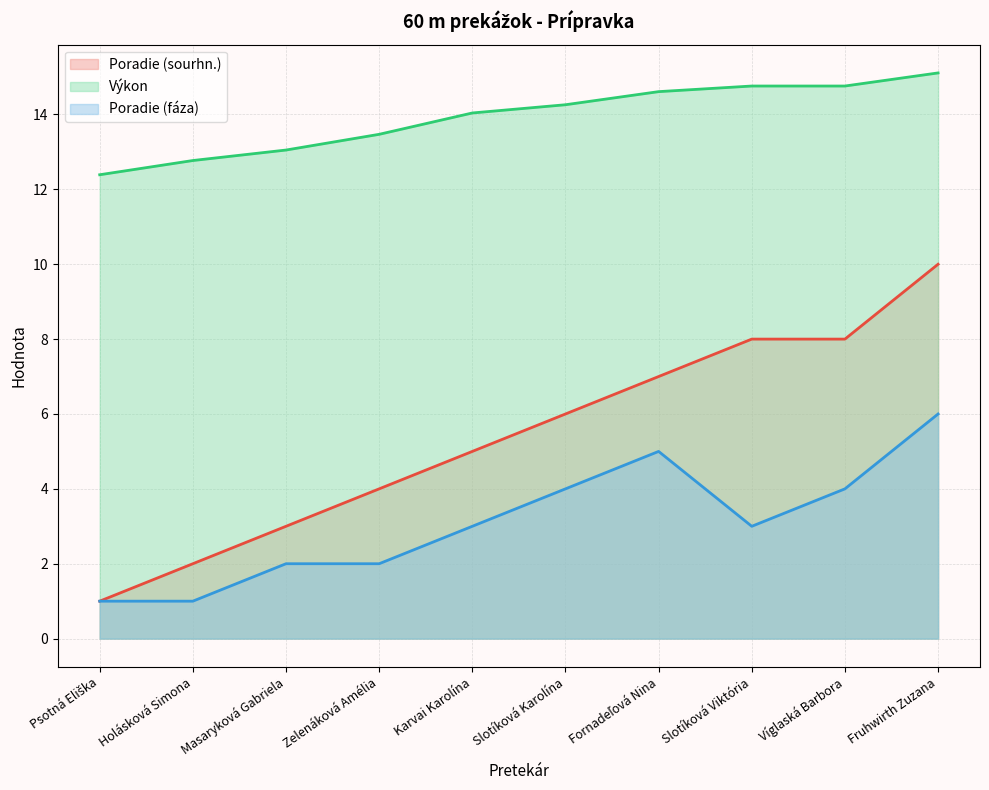

What is the maximum value shown in the chart?

15.1